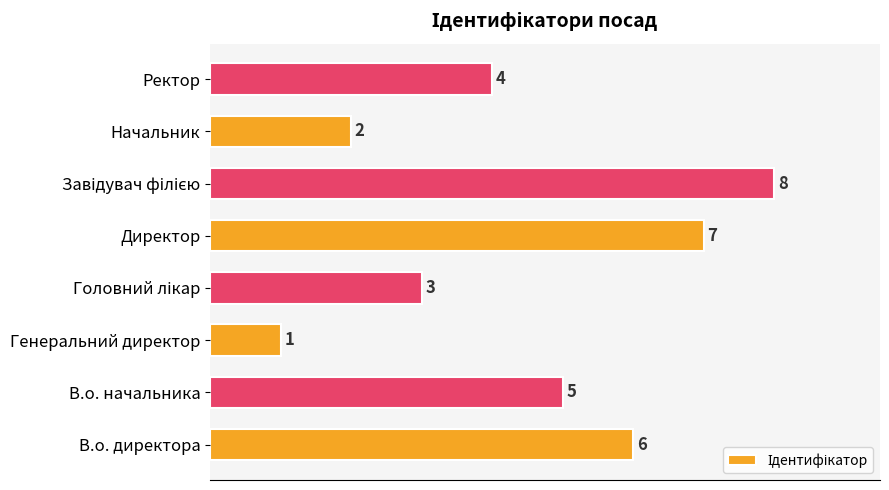

What is the change in value from Директор to Ректор?

-3